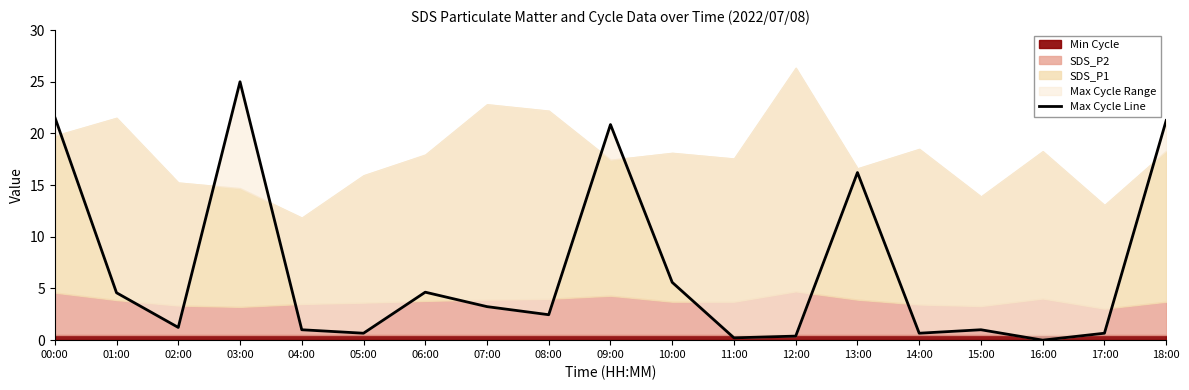

What is the sum of the values at 08:00 and 17:00?

3.1